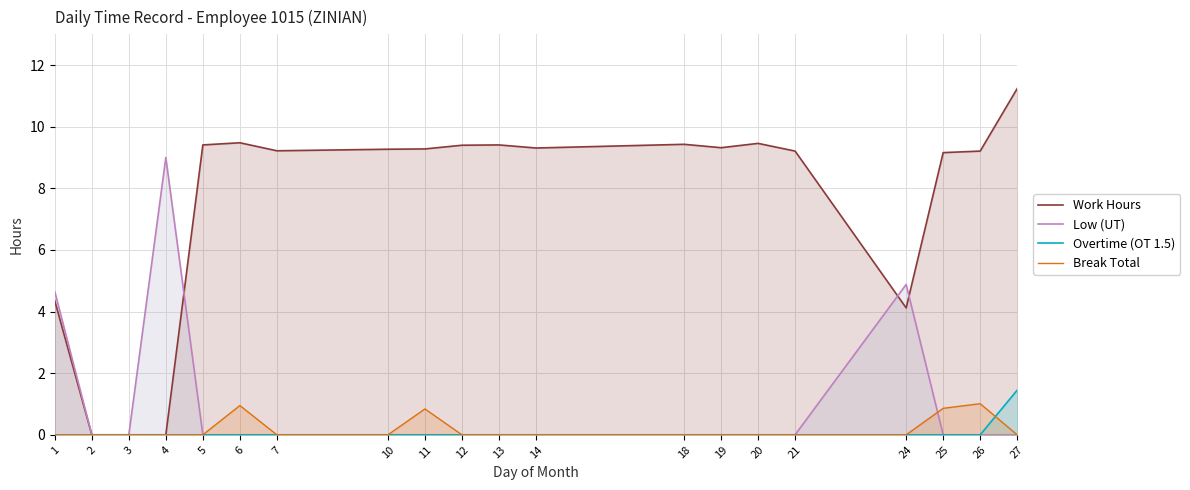

At how many categories does at least one series exceed 1?

18